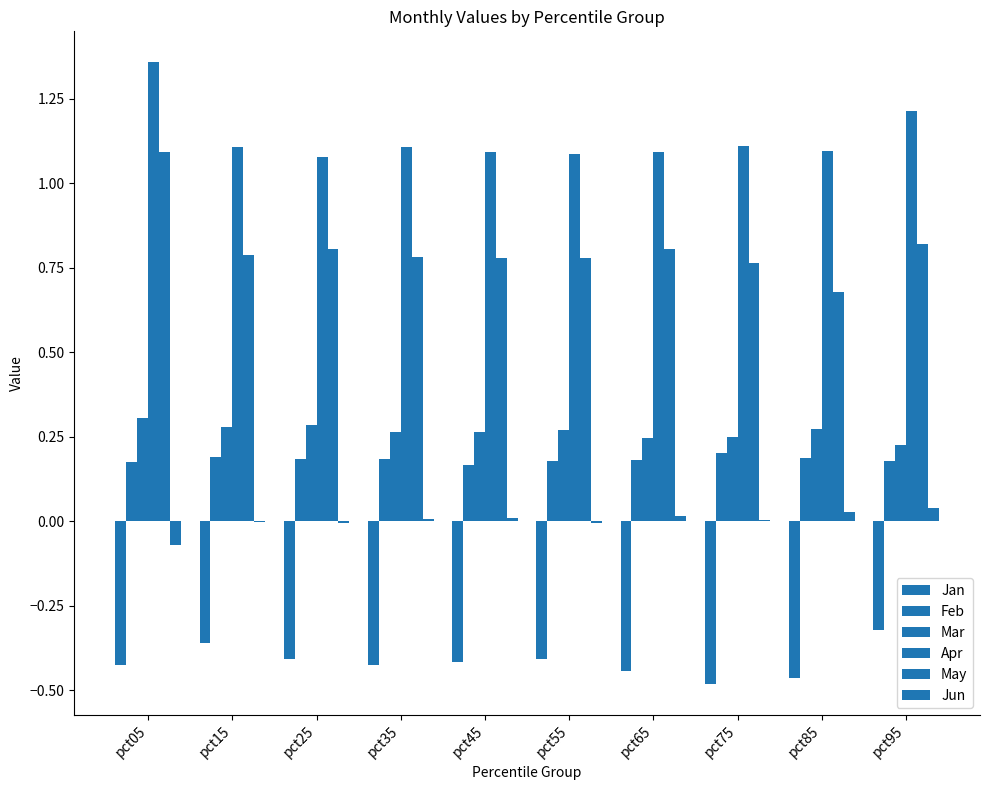

Are the bars grouped side by side (vs. stacked)?

Yes